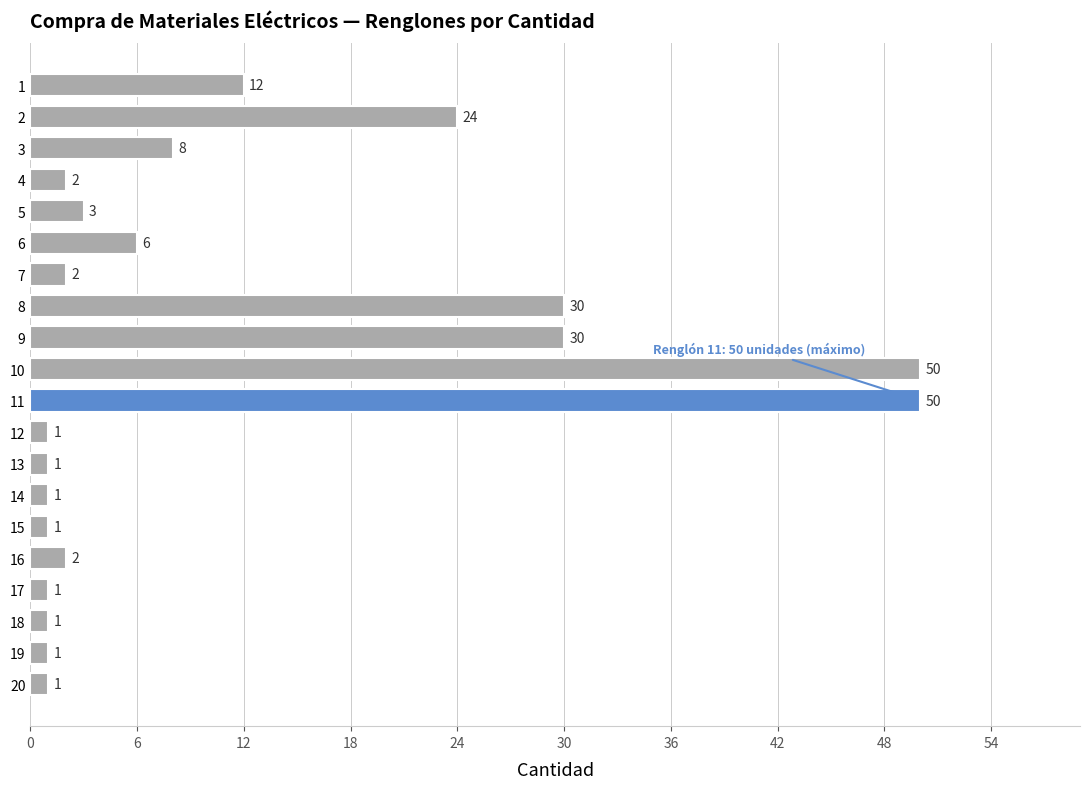

What is the average value?

11